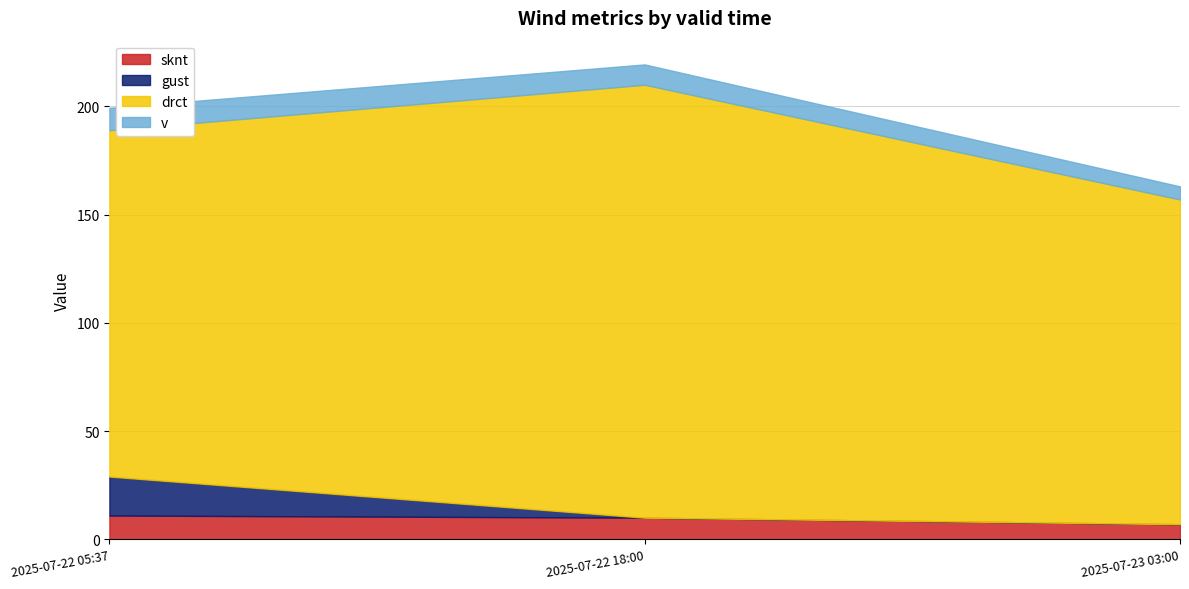

What is the highest value of the drct series?

200.0